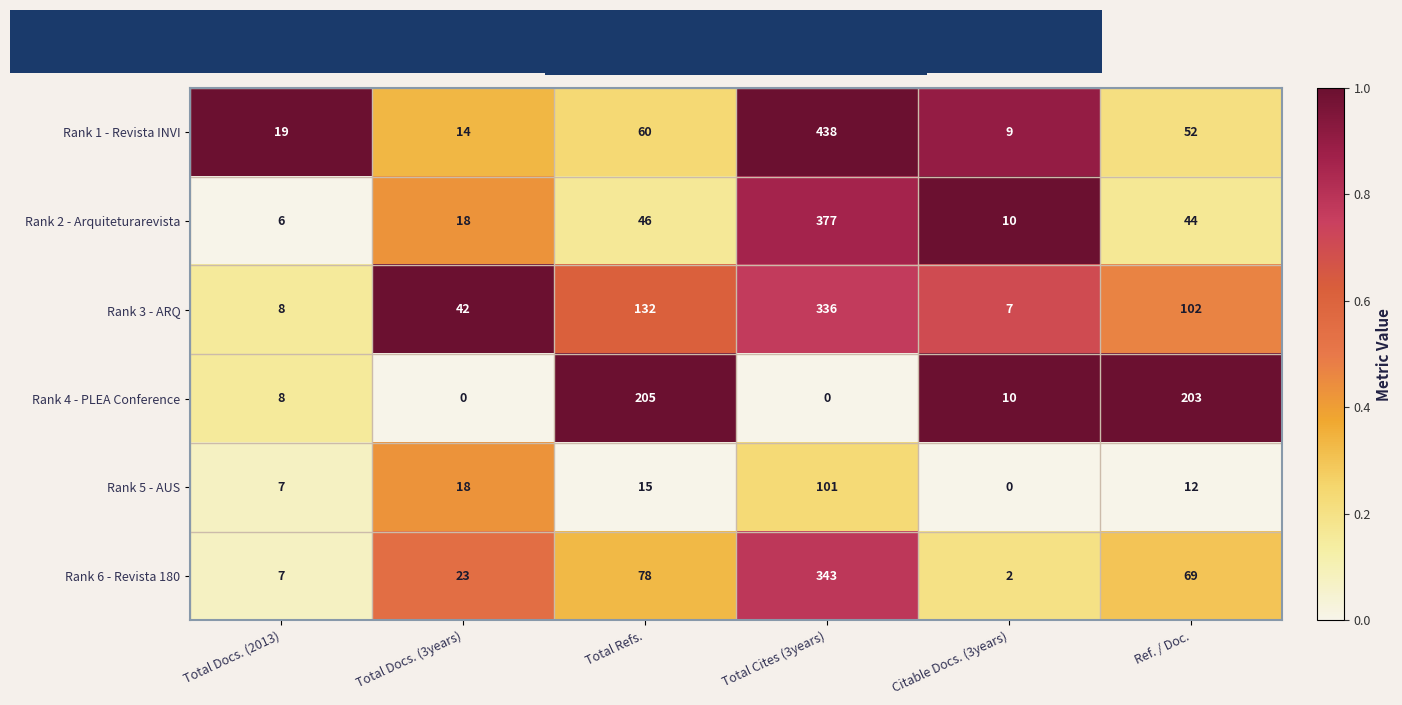

What is the difference between the highest and lowest values at Total Docs. (2013)?

13